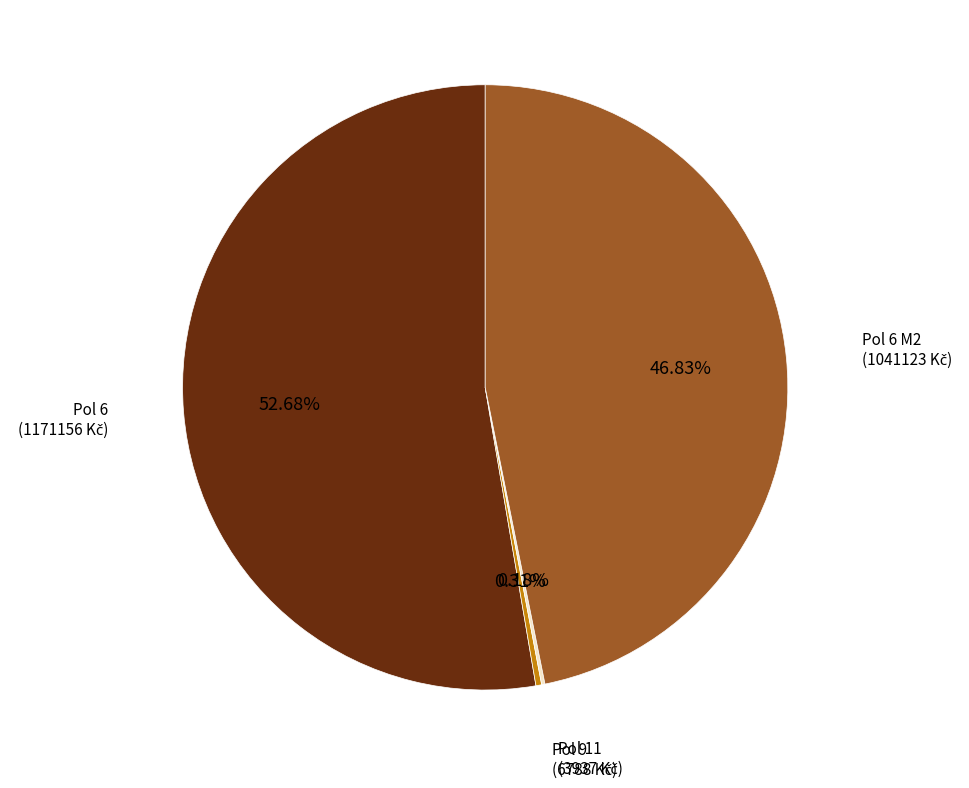

Is there any slice that represents more than half of the pie?

Yes